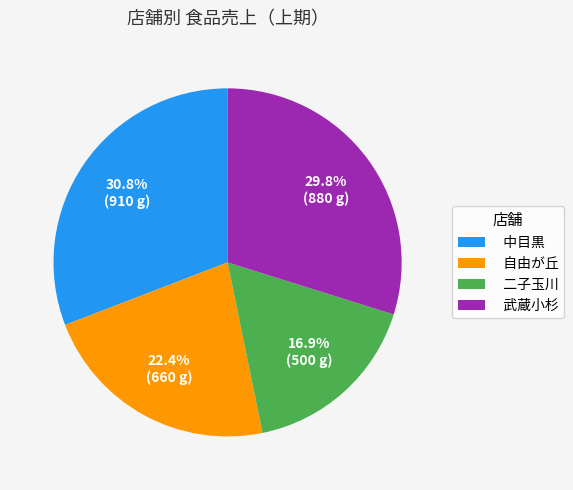

How many slices are in this pie chart?

4